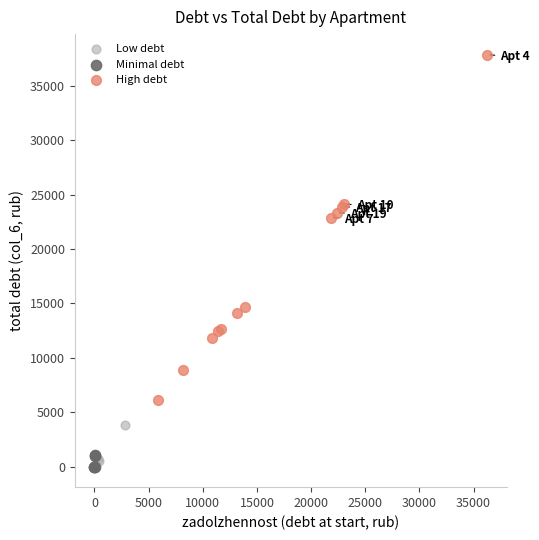

Which series contains the lowest Y value?

Minimal debt